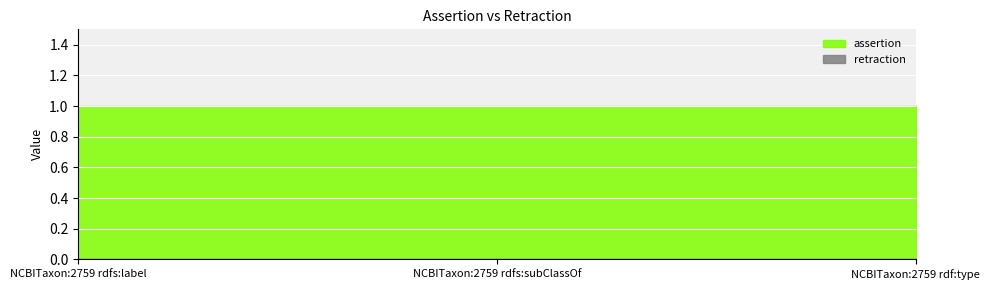

List the series in order of their peak value, lowest first.

retraction, assertion